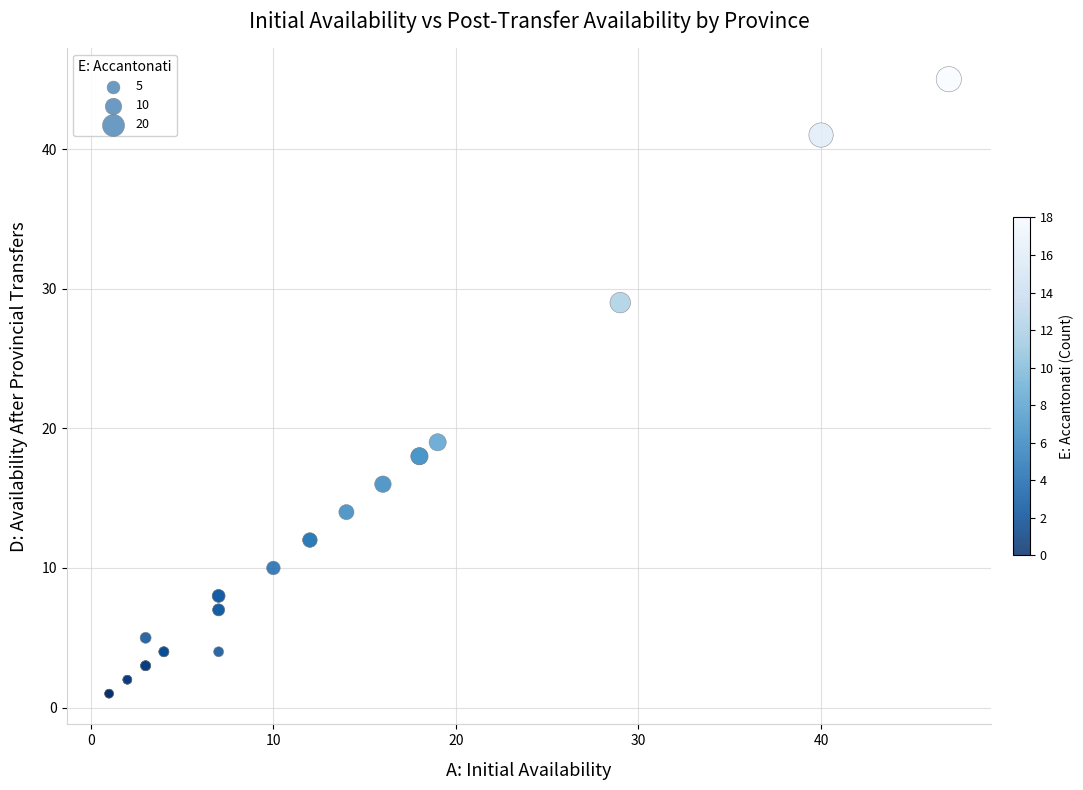

What Y value in the scatter plot is closest to 23?

19